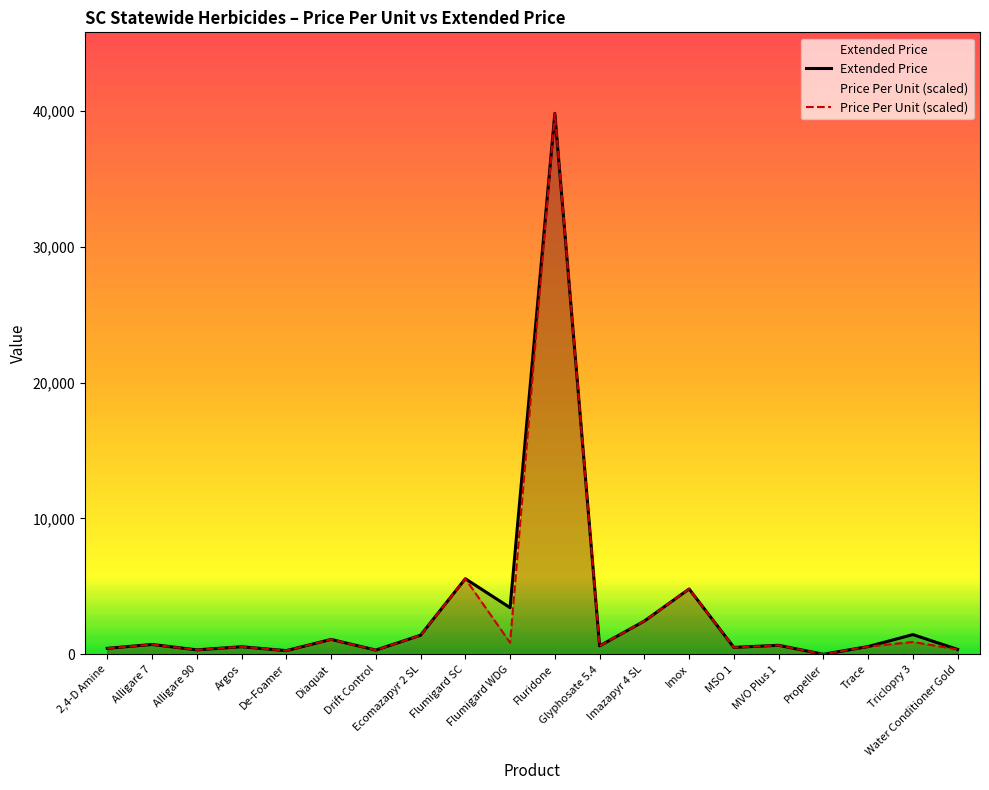

Reading left to right, list all the values displayed in this chart.

Extended Price: 2,4-D Amine=437.5	Alligare 7=724.2	Alligare 90=325.8	Argos=557.0	De-Foamer=269.0	Diaquat=1096.8	Drift Control=308.8	Ecomazapyr 2 SL=1404.0	Flumigard SC=5565.0	Flumigard WDG=3434.0	Fluridone=39825.0	Glyphosate 5.4=618.8	Imazapyr 4 SL=2447.0	Imox=4809.5	MSO 1=508.2	MVO Plus 1=662.0	Propeller=0.0	Trace=569.5	Triclopry 3=1452.0	Water Conditioner Gold=358.5
Price Per Unit (scaled): 2,4-D Amine=437.5	Alligare 7=724.2	Alligare 90=325.8	Argos=557.0	De-Foamer=269.0	Diaquat=1096.8	Drift Control=308.8	Ecomazapyr 2 SL=1404.0	Flumigard SC=5565.0	Flumigard WDG=858.5	Fluridone=39825.0	Glyphosate 5.4=618.8	Imazapyr 4 SL=2447.0	Imox=4809.5	MSO 1=508.2	MVO Plus 1=662.0	Propeller=0.0	Trace=569.5	Triclopry 3=907.5	Water Conditioner Gold=358.5